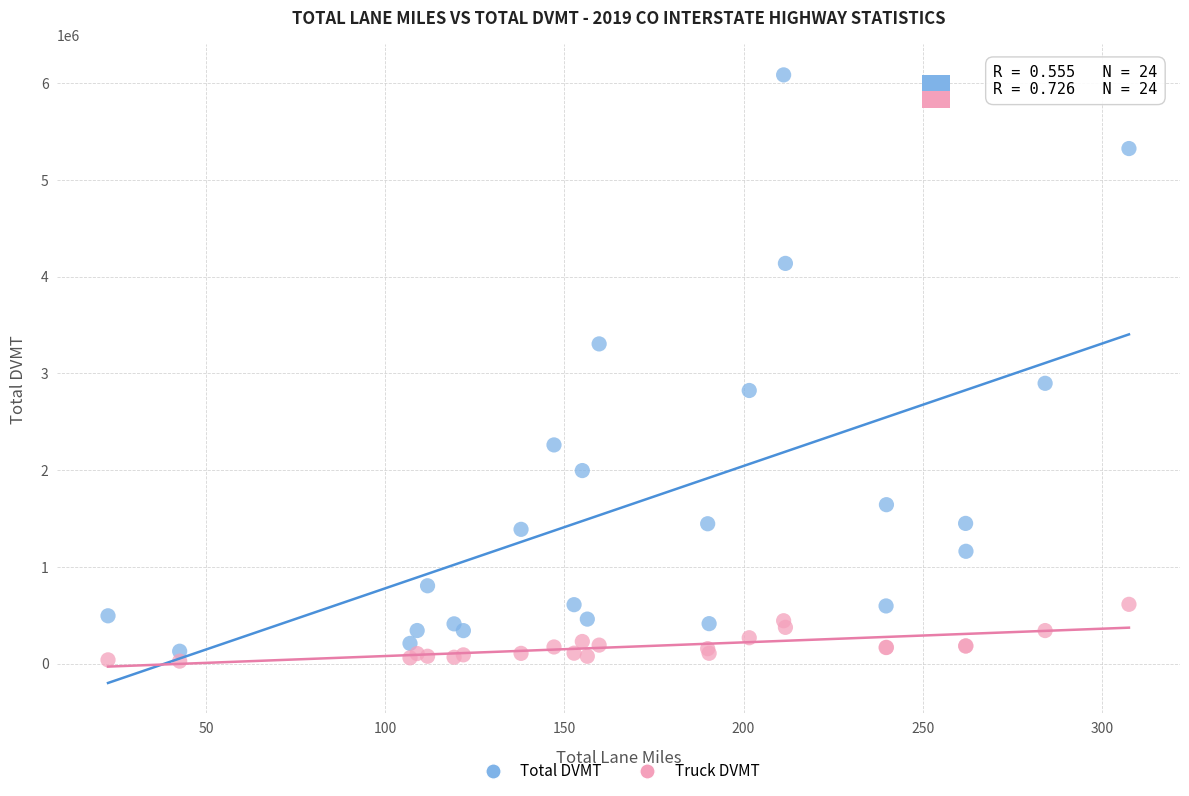

Across all series, what Y value is closest to 3055341?

2897335